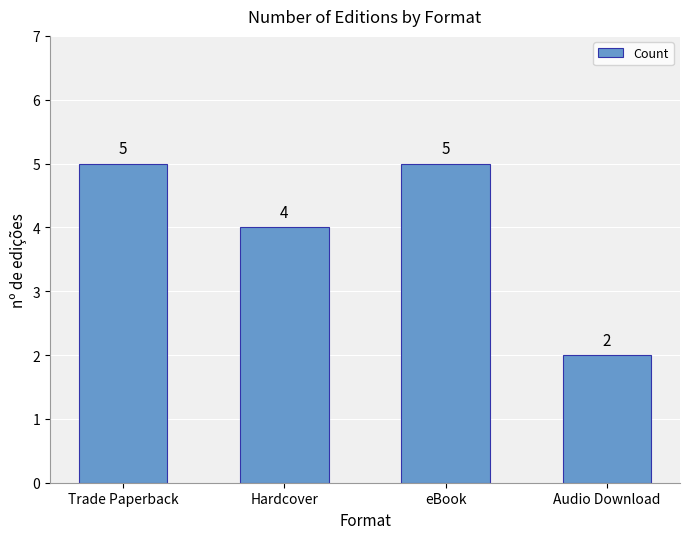

Which category has the lowest value across all series?

Audio Download